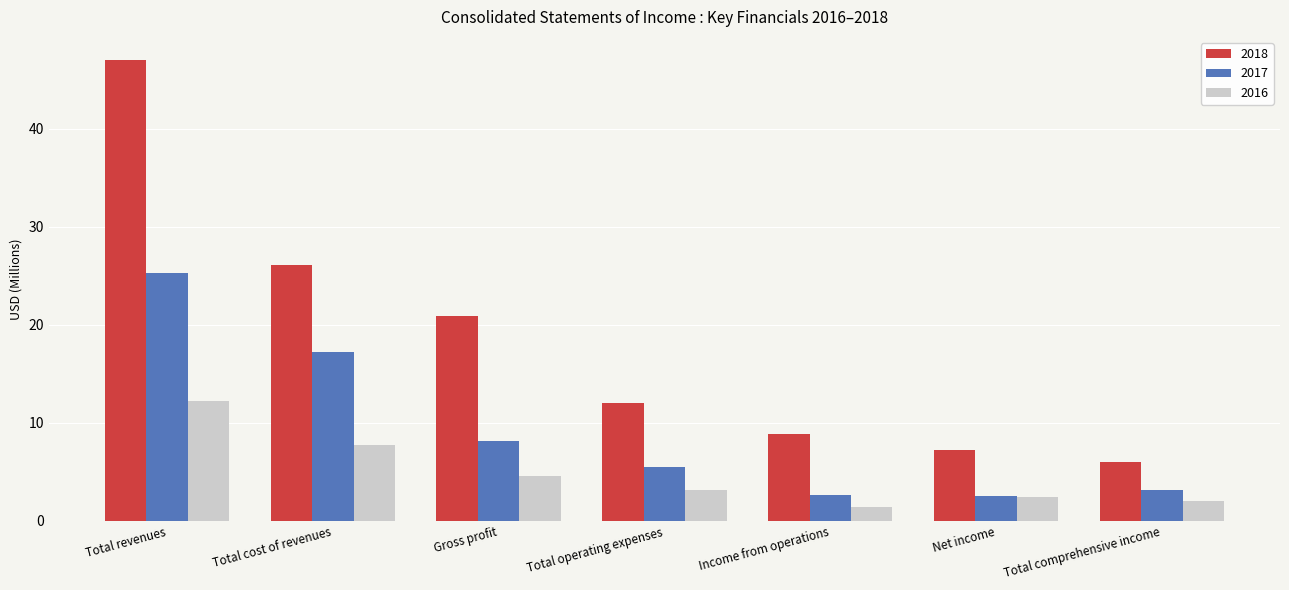

What is the average value of the 2018 series?

18.3